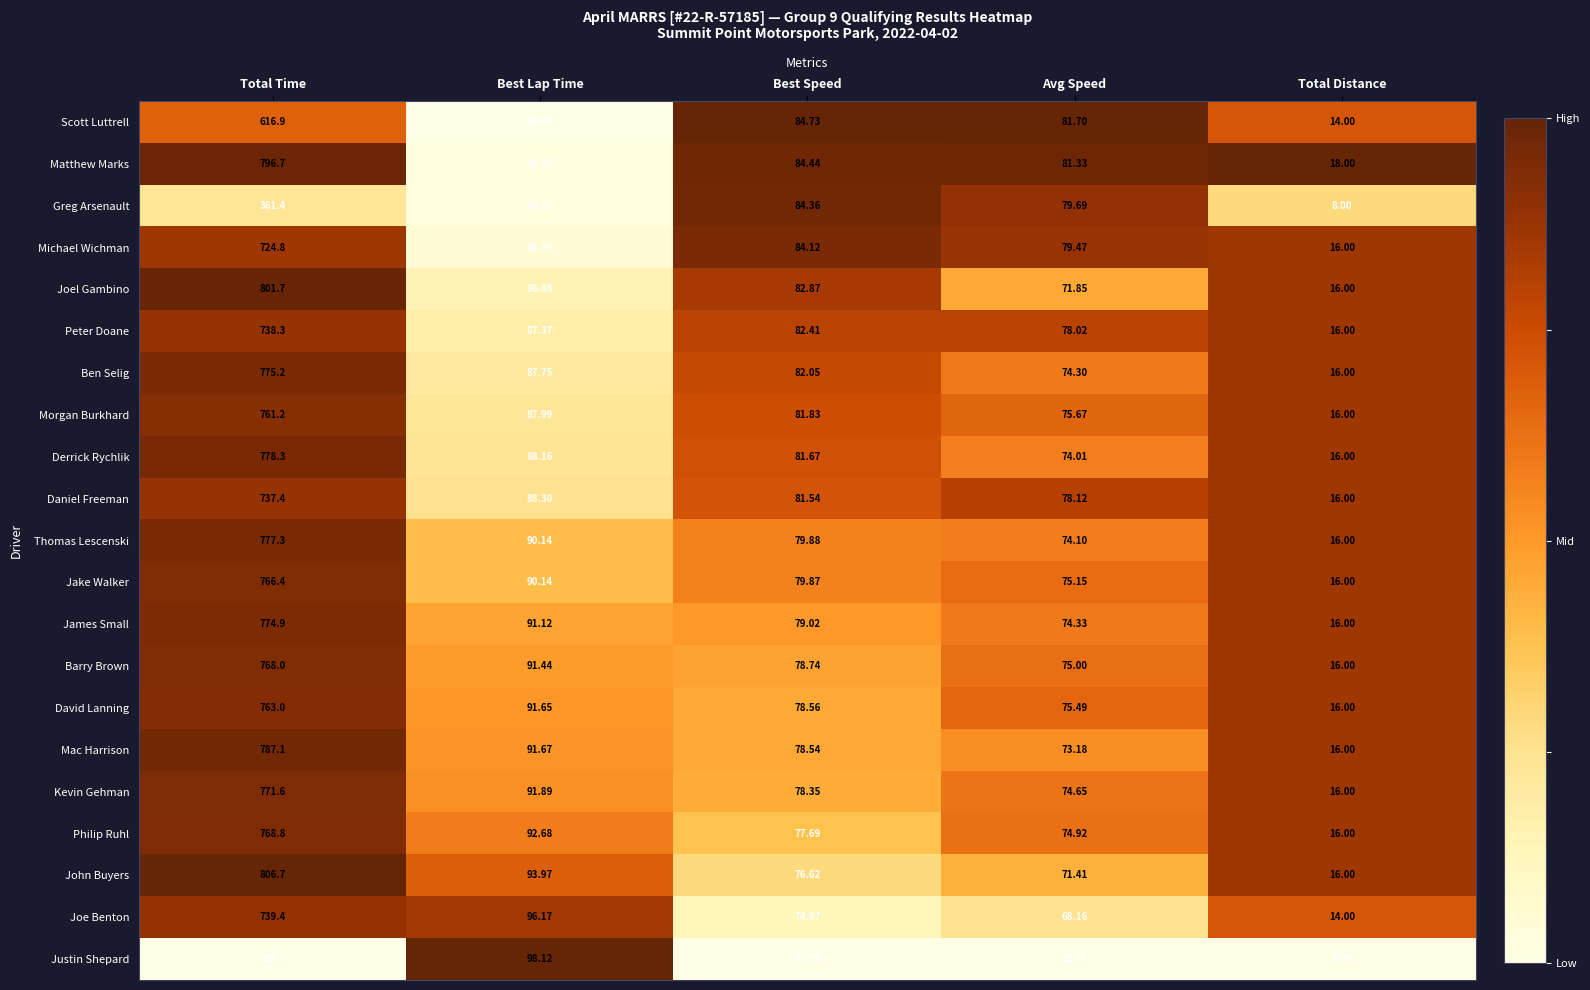

Count the number of data series in this chart.

21